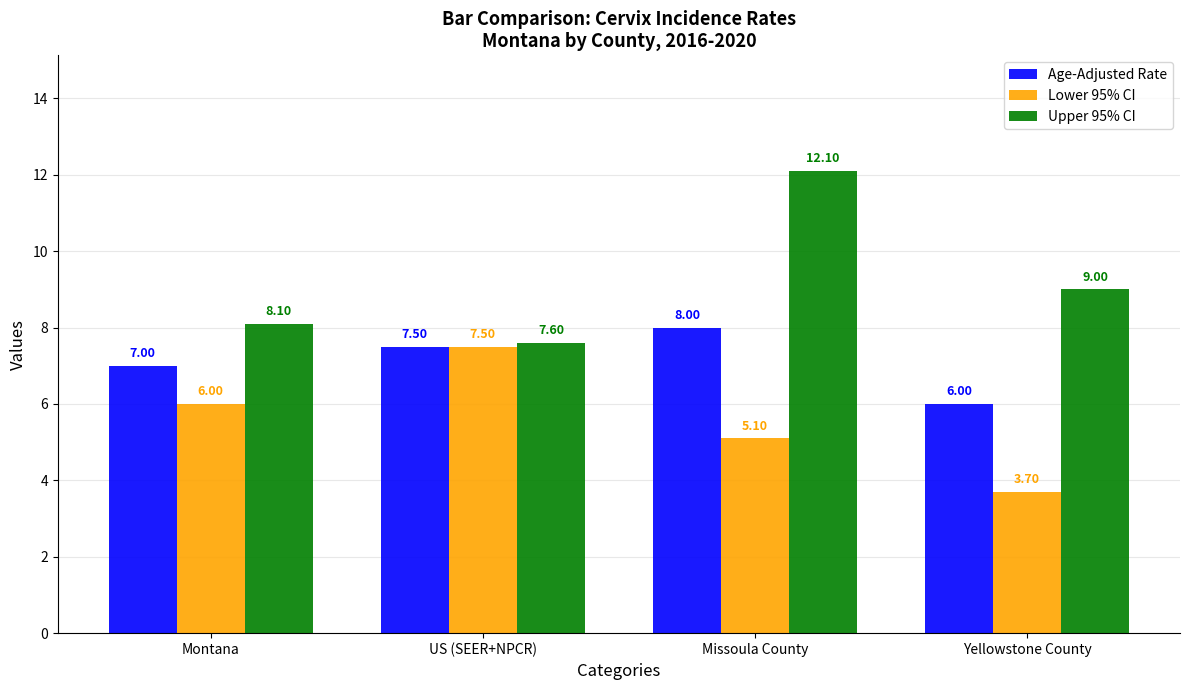

What is the maximum value for Age-Adjusted Rate?

8.0